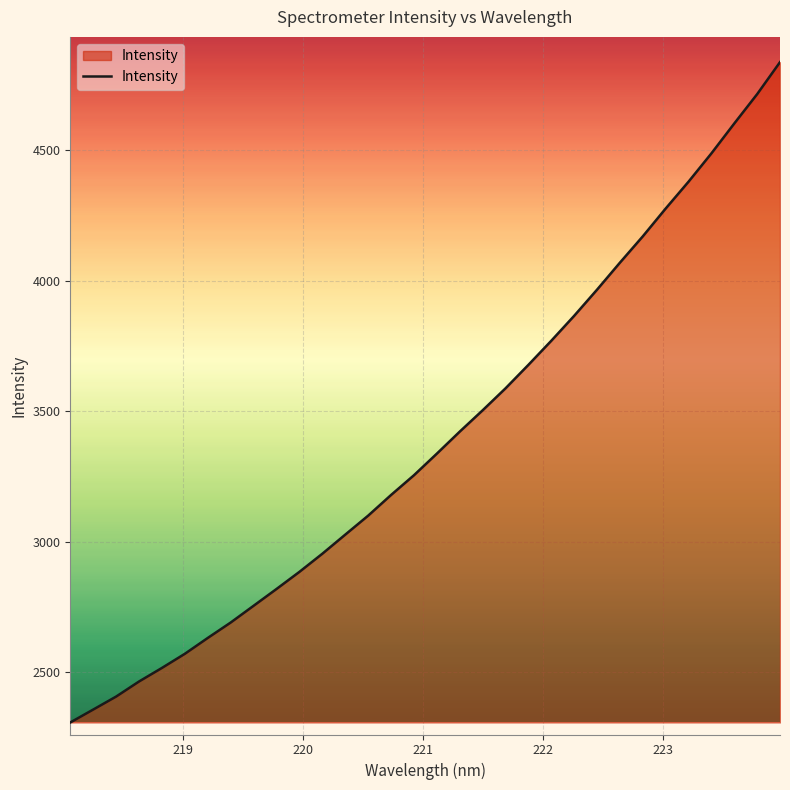

What is the smallest value displayed?

2306.5